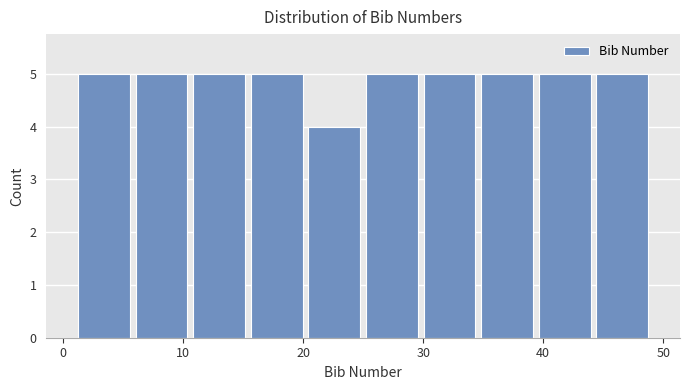

Reading left to right, list every bar in this chart as the range it spans on the x-axis followed by its height. Neither the bar edges nor the heights are printed on the chart, so give them approximately, as read against the axes.

1.0 to 5.8: 5
5.8 to 10.6: 5
10.6 to 15.4: 5
15.4 to 20.2: 5
20.2 to 25.0: 4
25.0 to 29.8: 5
29.8 to 34.6: 5
34.6 to 39.4: 5
39.4 to 44.2: 5
44.2 to 49.0: 5